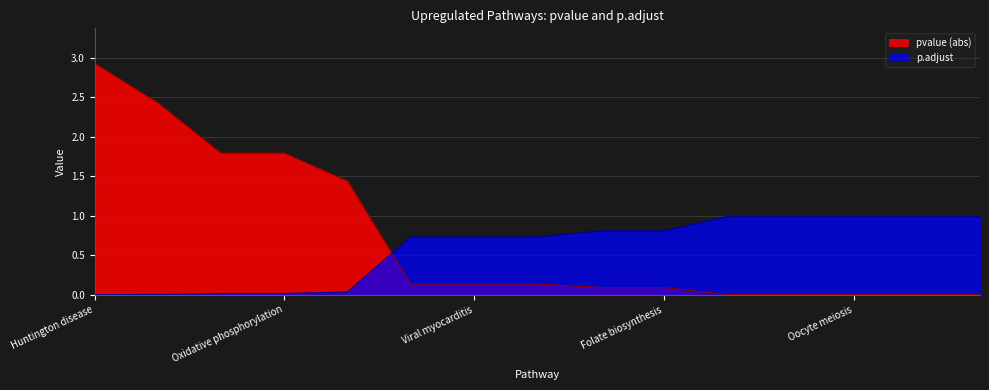

List the series in order of their overall mean, highest first.

pvalue (abs), p.adjust